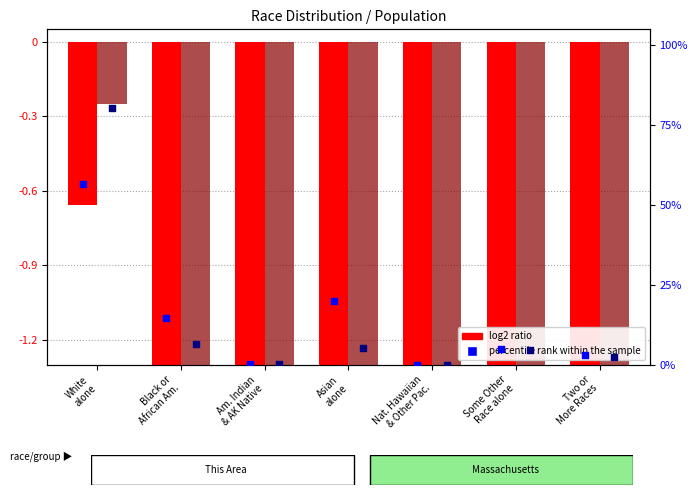

What is the total value across all series at Nat. Hawaiian
& Other Pac.?

-18.6